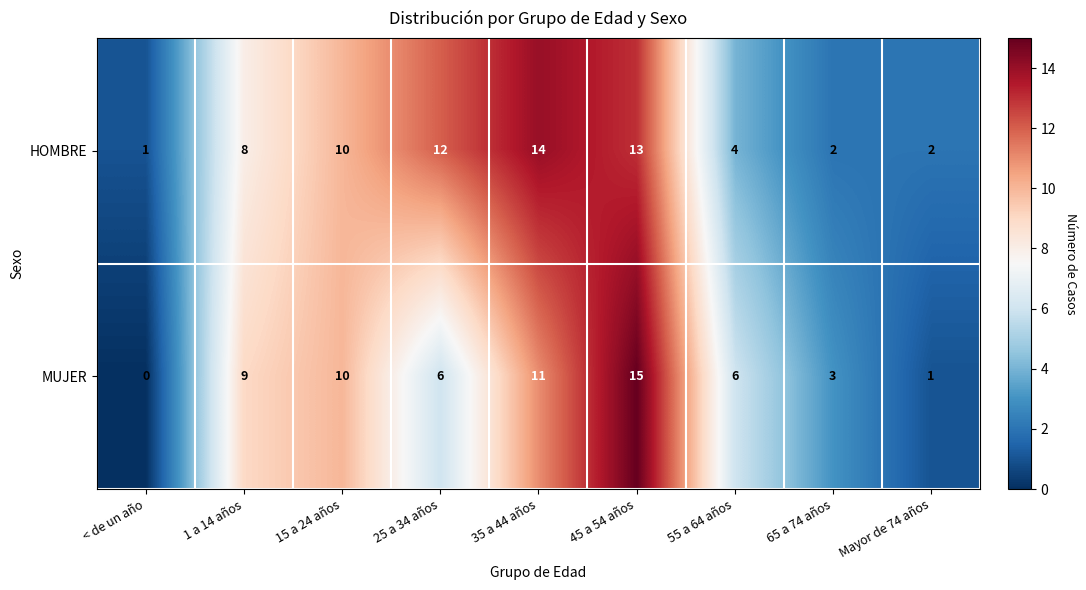

Rank the series by their maximum value, from lowest to highest.

HOMBRE, MUJER